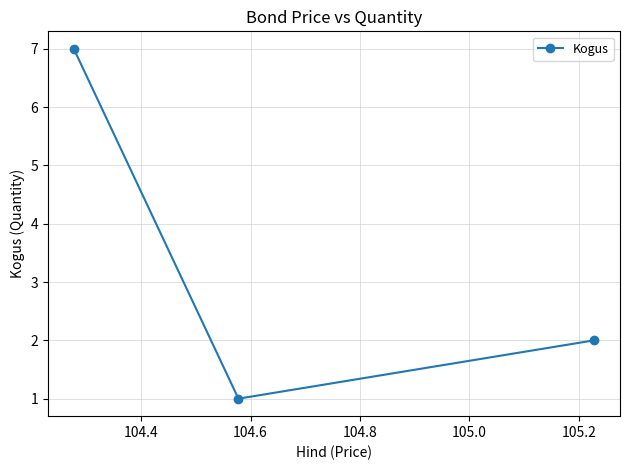

What is the greatest value displayed?

7